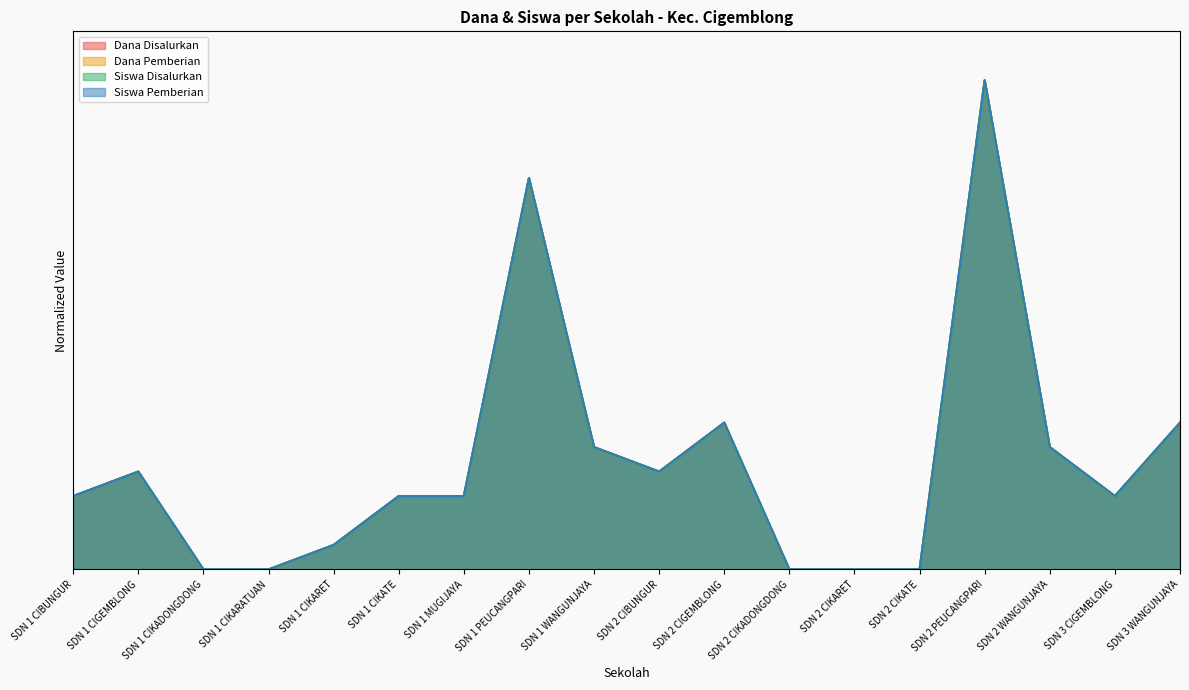

True or false: Siswa Pemberian has more than 2 points higher than both neighbors.

True